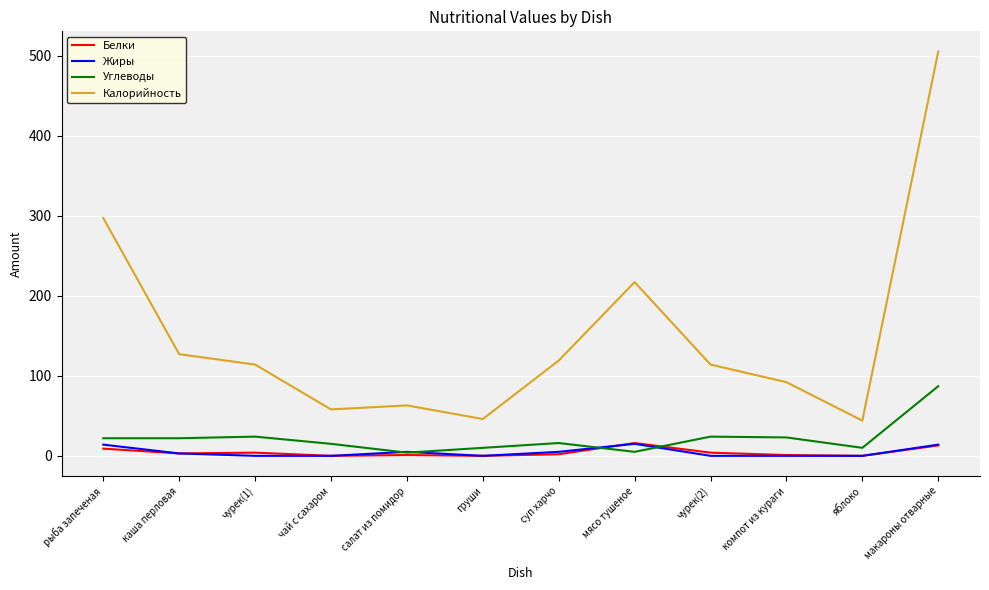

What is the average value of the Белки series?

4